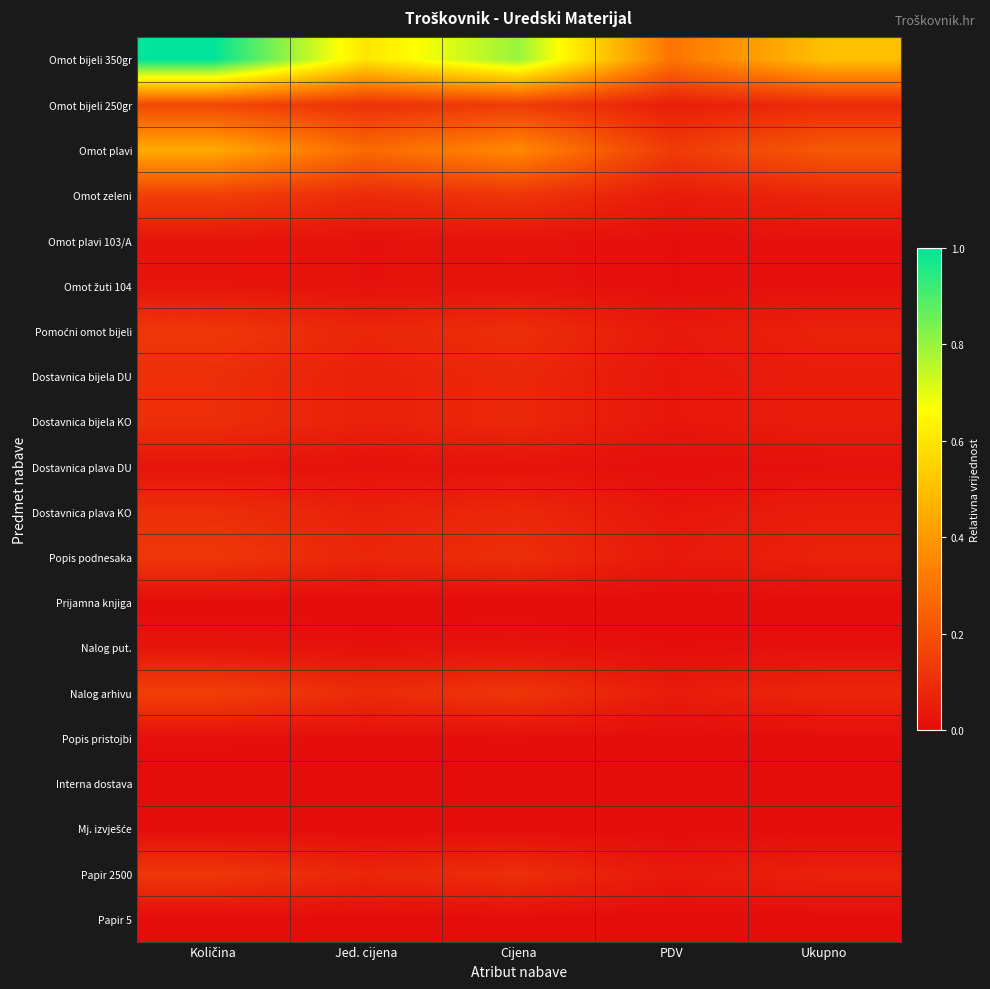

At which category is the sum across all series the highest?

Količina